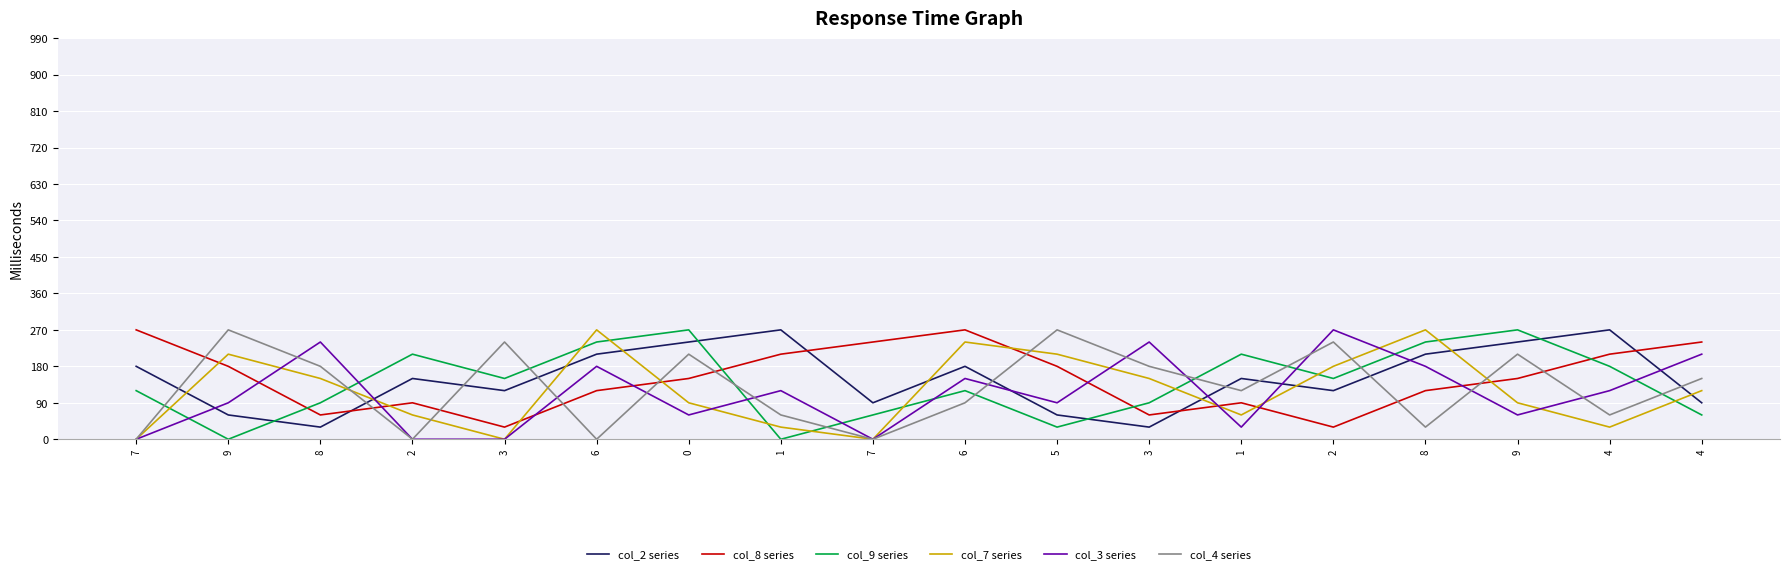

In col_8 series, how many points are lower than both neighbors (excluding endpoints)?

4